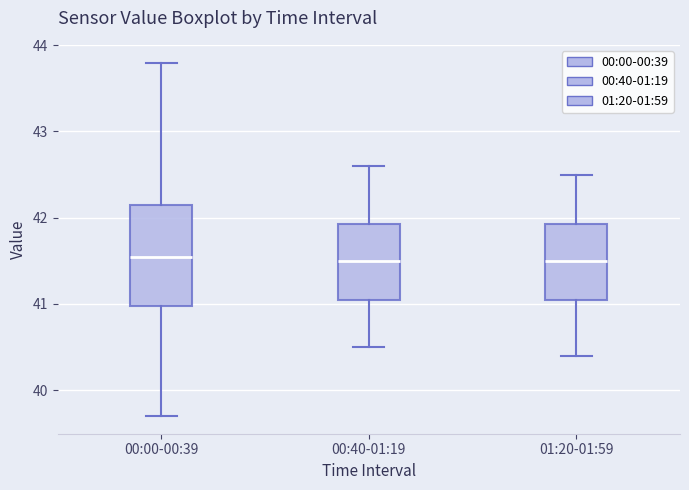

Where does the upper whisker of the box for 00:40-01:19 end on the y-axis? The values are not printed on the chart, so give them approximately, as read against the axis.

42.6